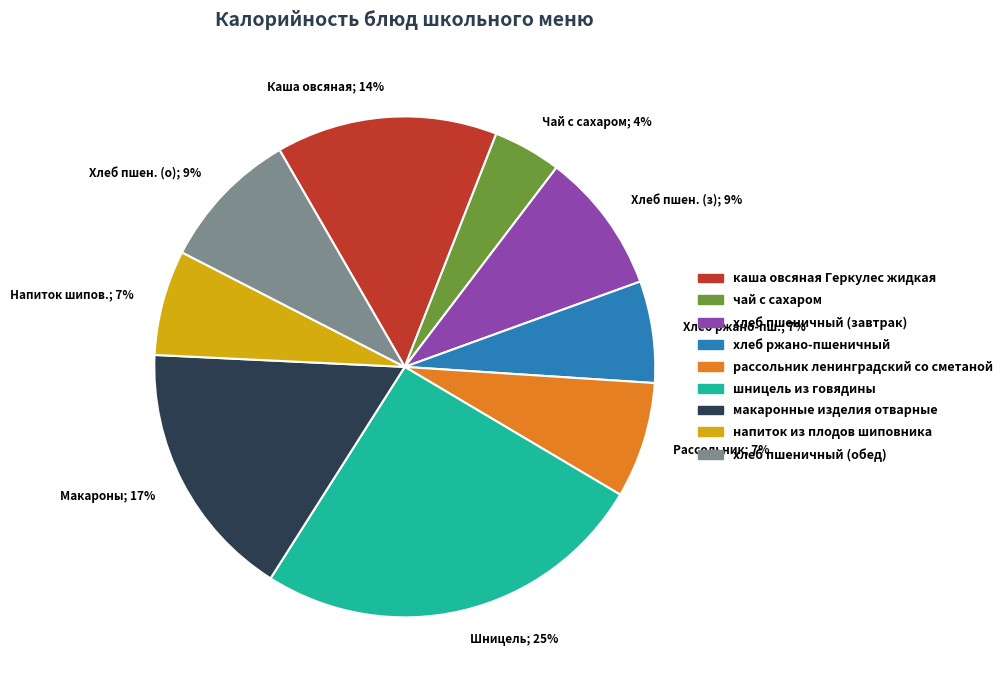

Is there any slice that represents more than half of the pie?

No